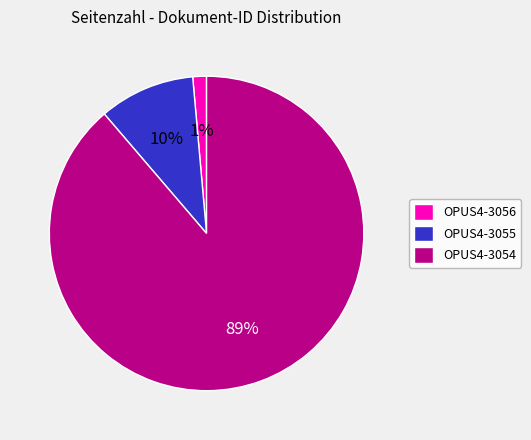

To the nearest percent, what is the combined percentage of OPUS4-3054 and OPUS4-3055?

99%